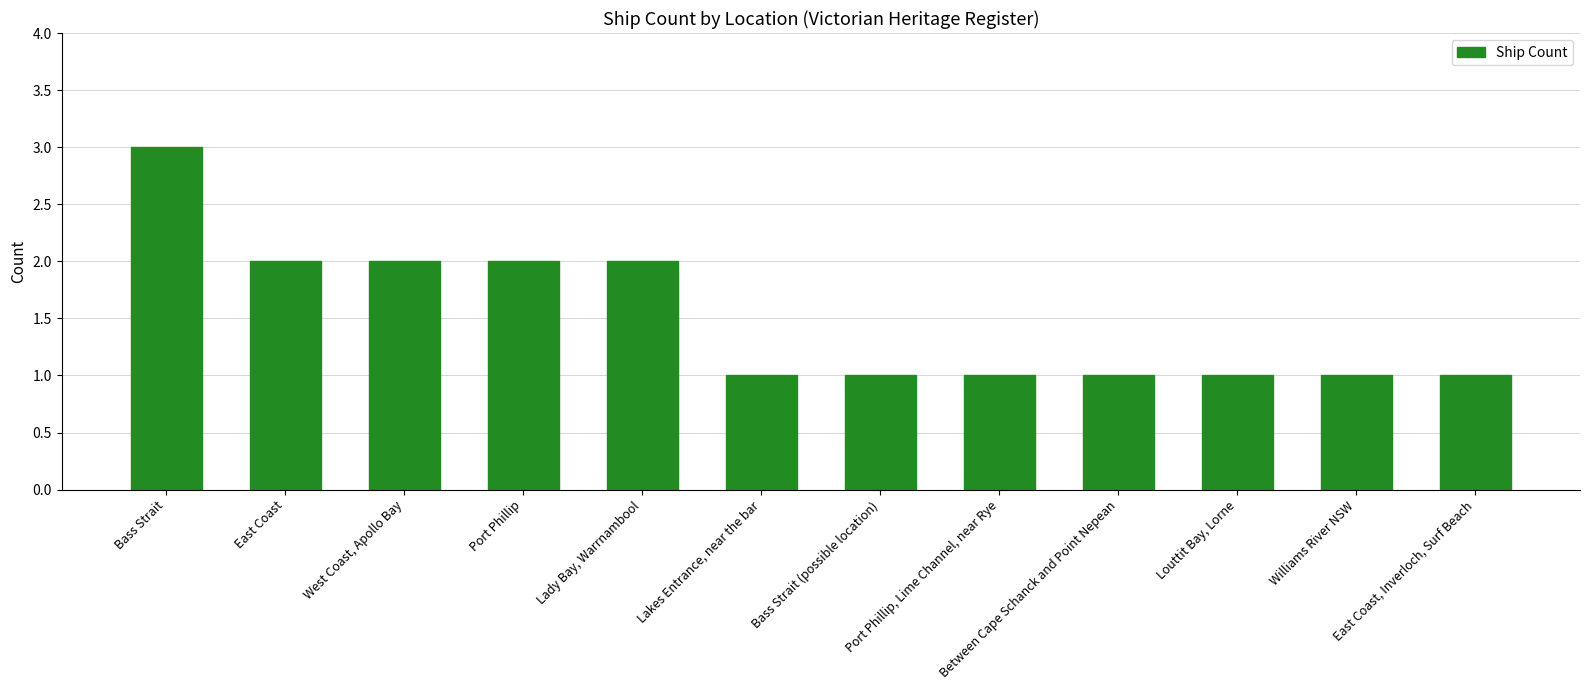

What is the value of the 10th bar from the left?

1